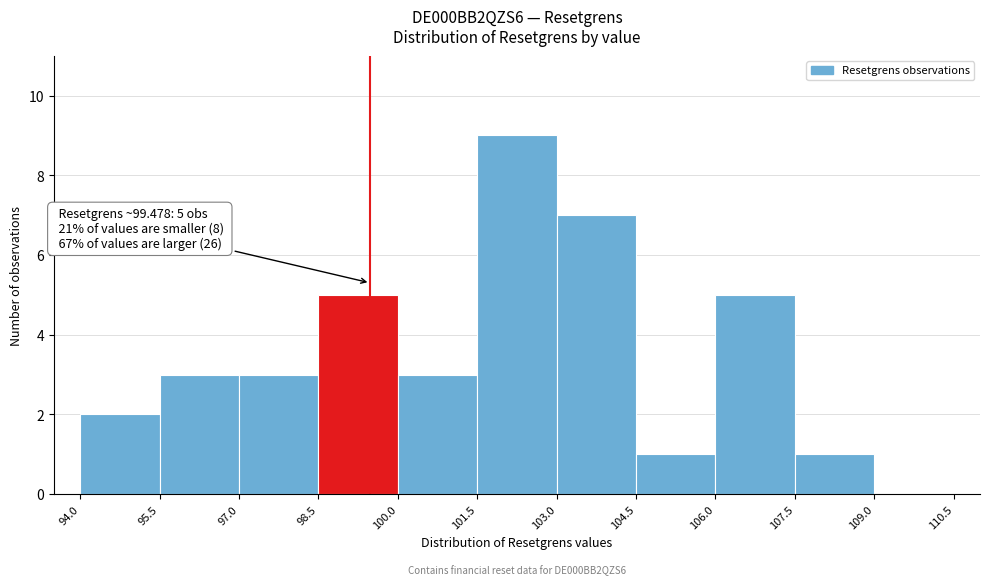

Which range on the x-axis has the tallest bar?

101.5 to 103.0